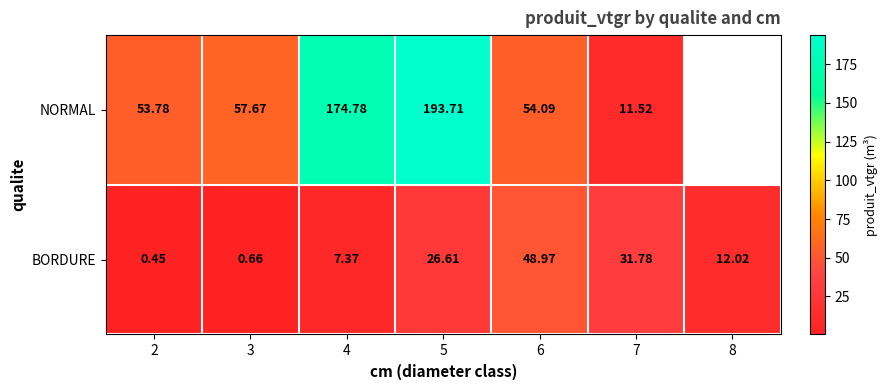

At 7, list the series in order from largest to smallest.

BORDURE, NORMAL